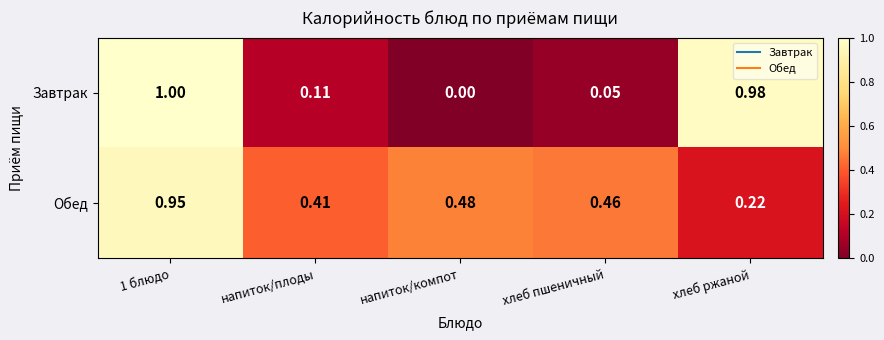

List the series in order of their peak value, highest first.

Завтрак, Обед